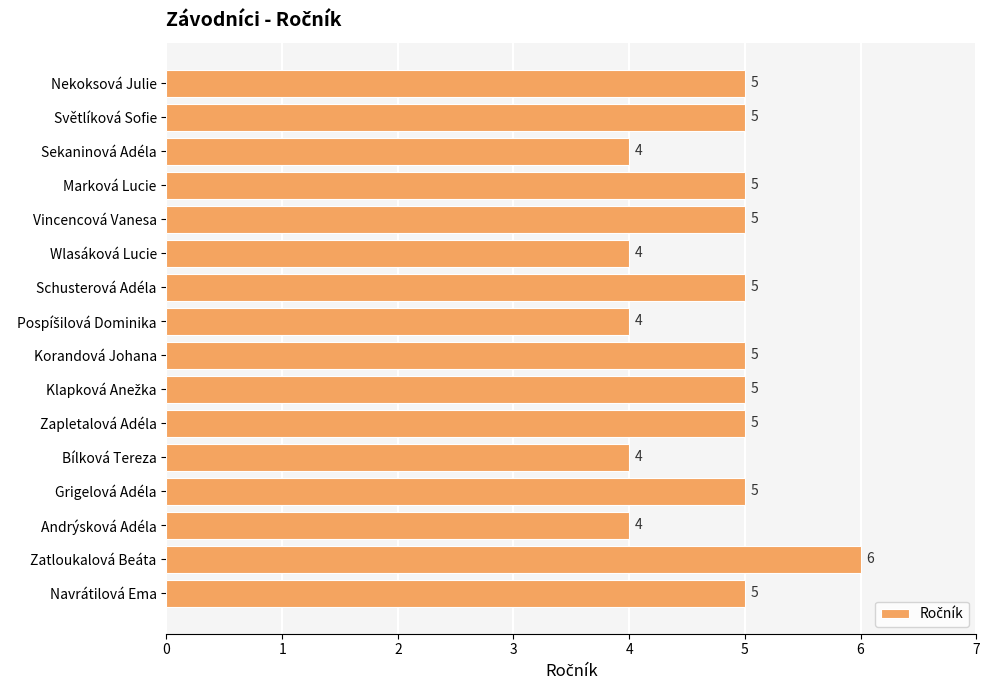

Is it true that the value at Světlíková Sofie is 2?

False